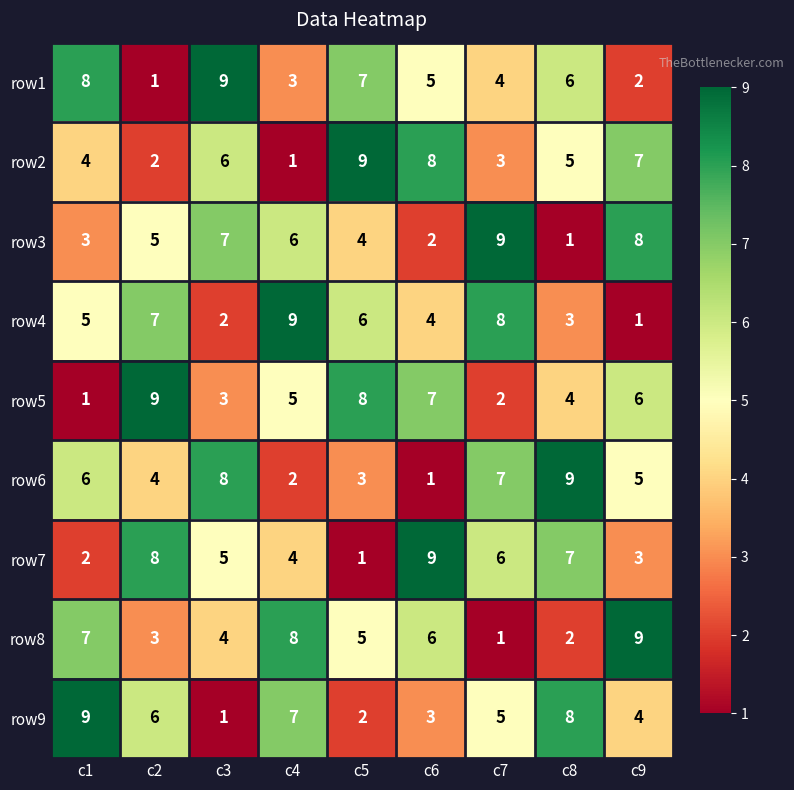

At which label does row7 reach its peak?

c6